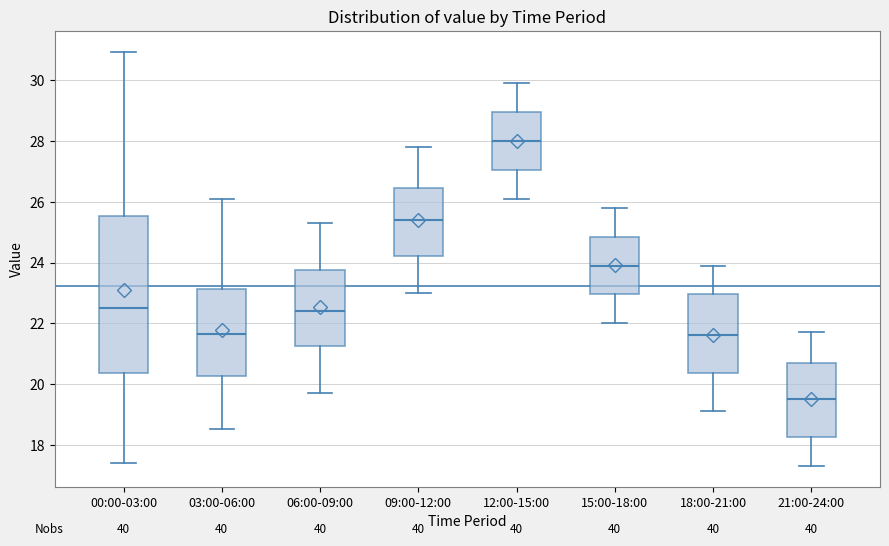

Comparing the boxes themselves (not the whiskers), which one is the tallest?

00:00-03:00